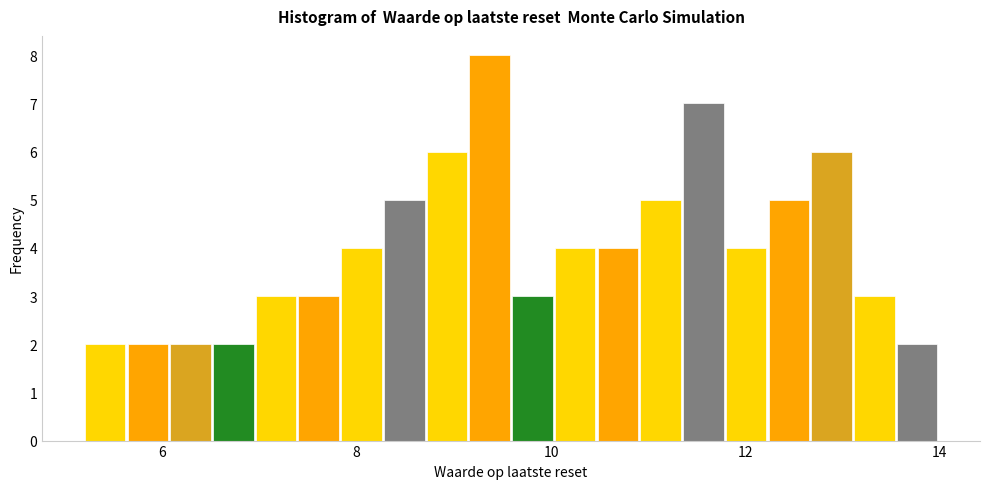

Around what value on the x-axis is the tallest bar? Give the approximate position of its centre, as read against the axis.

9.4